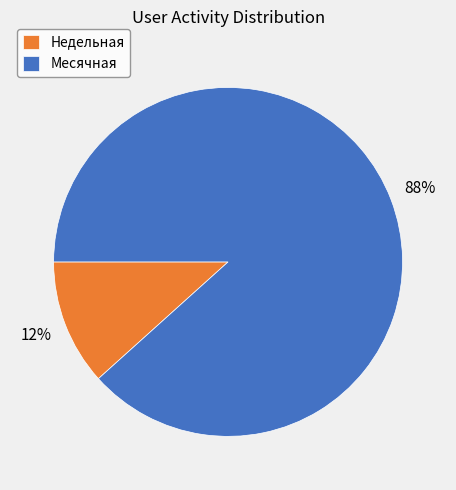

True or false: Недельная accounts for 4% of the total.

False